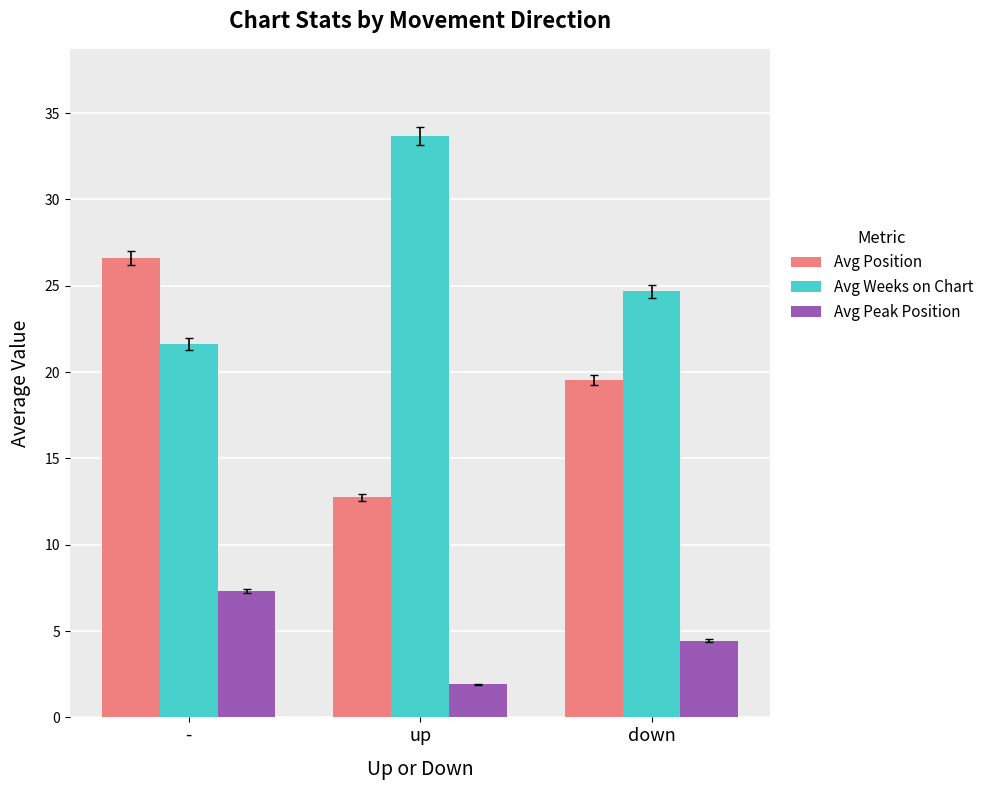

Reading left to right, what are all the values shown in this chart?

Avg Position: -=26.6	up=12.8	down=19.6
Avg Weeks on Chart: -=21.6	up=33.7	down=24.7
Avg Peak Position: -=7.3	up=1.9	down=4.4